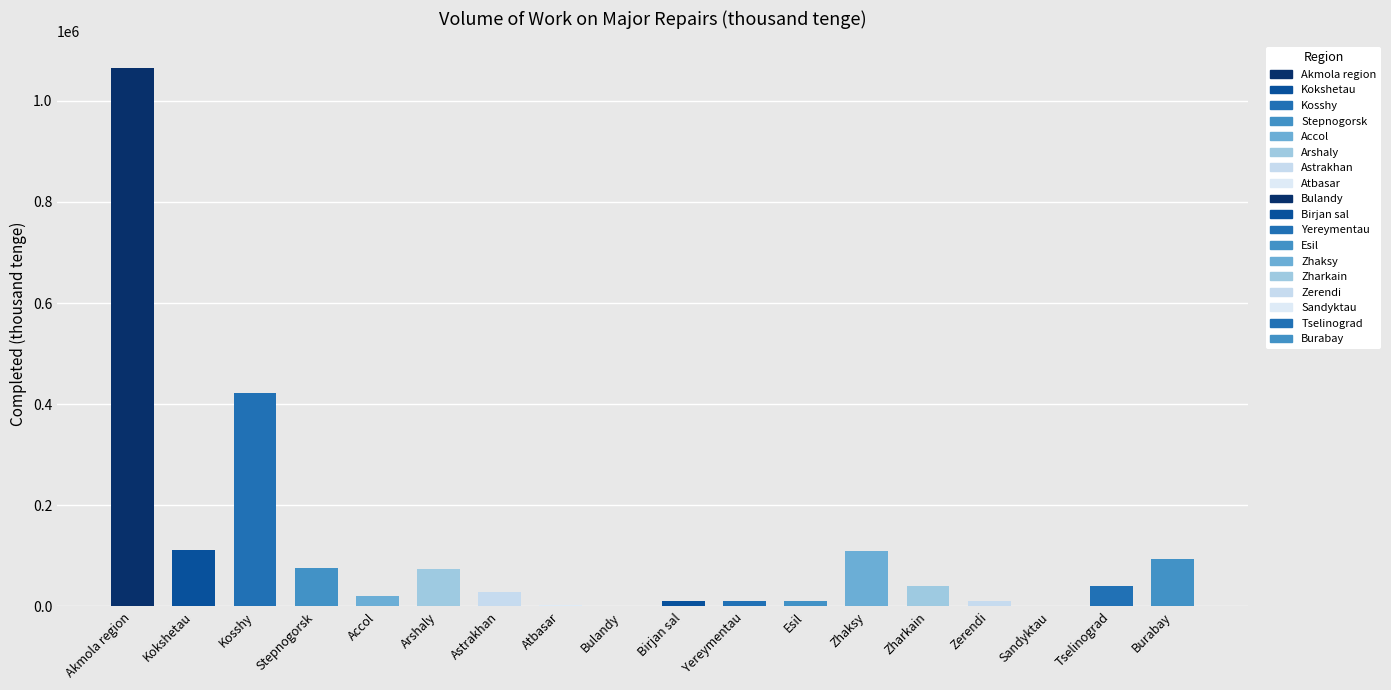

Approximately how many times larger is the value at Kokshetau compared to Arshaly?

1.5